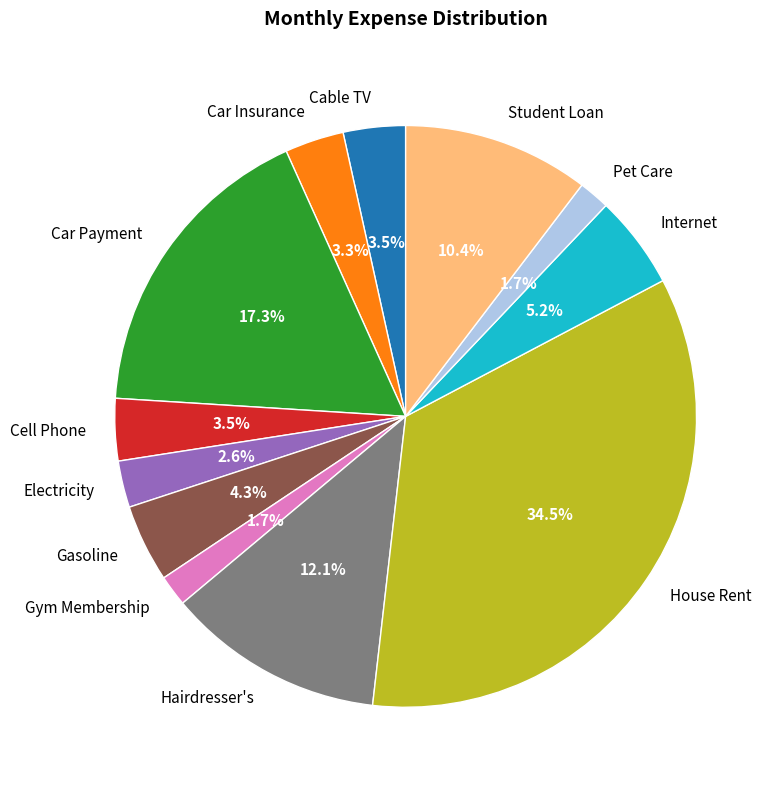

True or false: Hairdresser's accounts for 12% of the total.

True